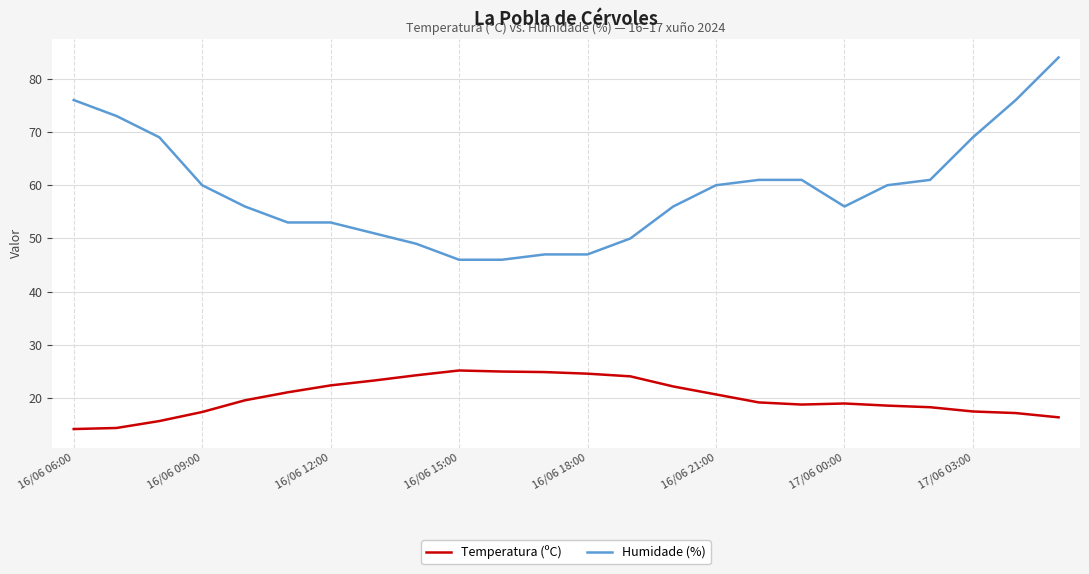

What is the minimum value for Temperatura (ºC)?

14.2